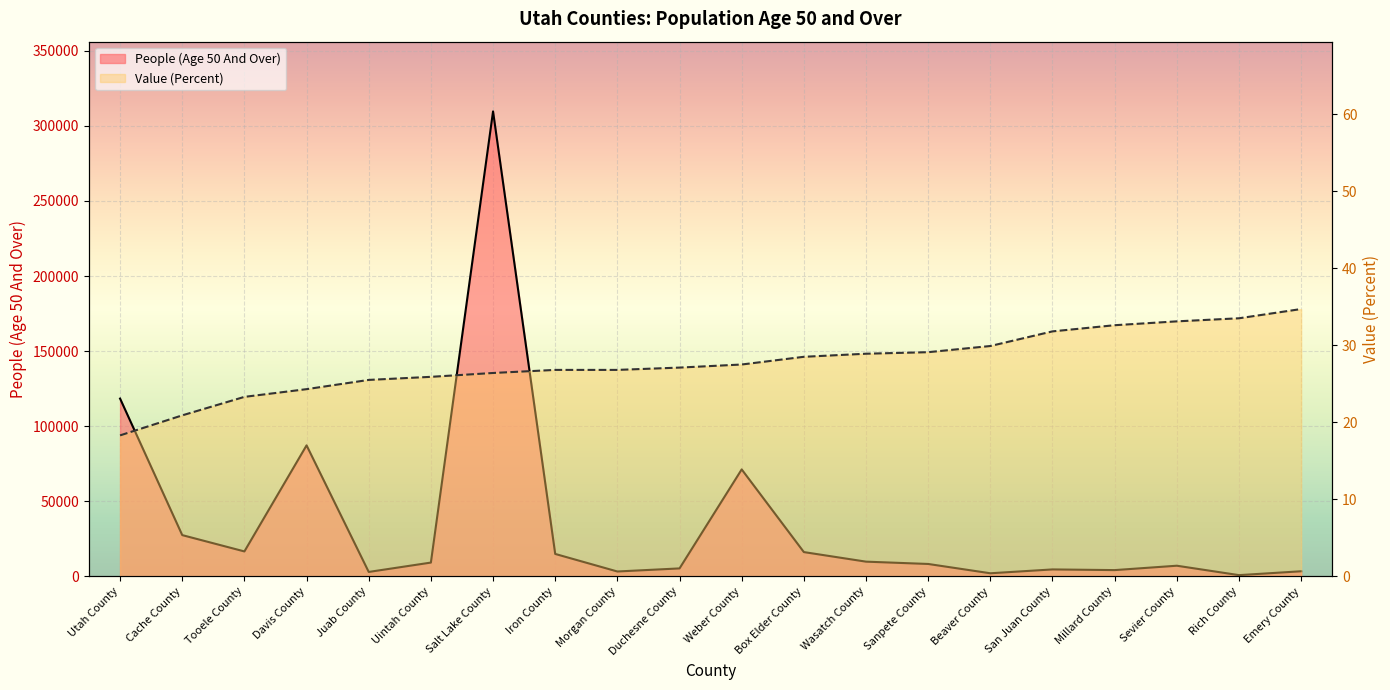

Rank the series at Davis County from lowest to highest value.

Value (Percent), People (Age 50 And Over)